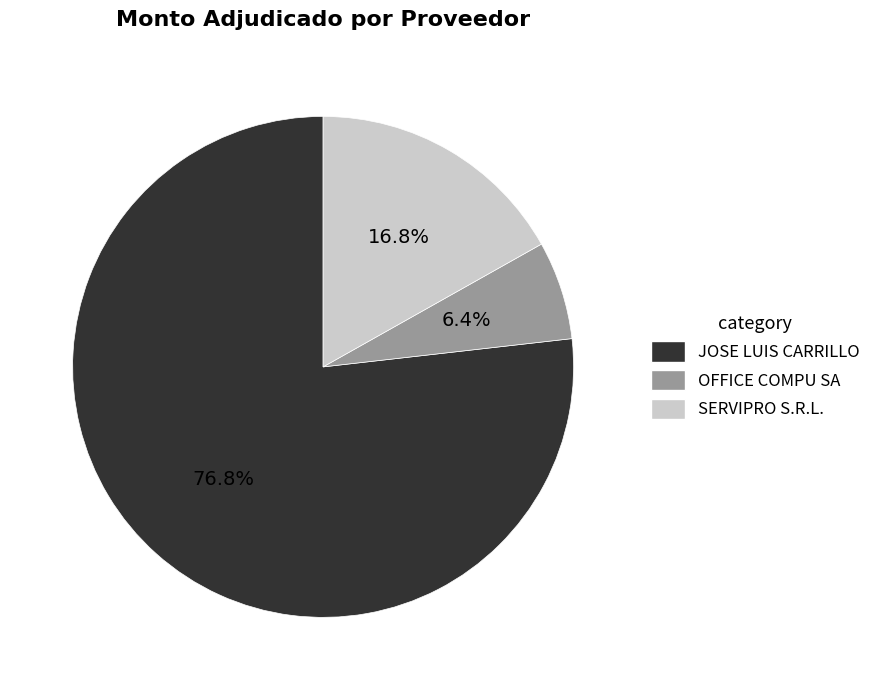

Count the number of slices in the pie.

3